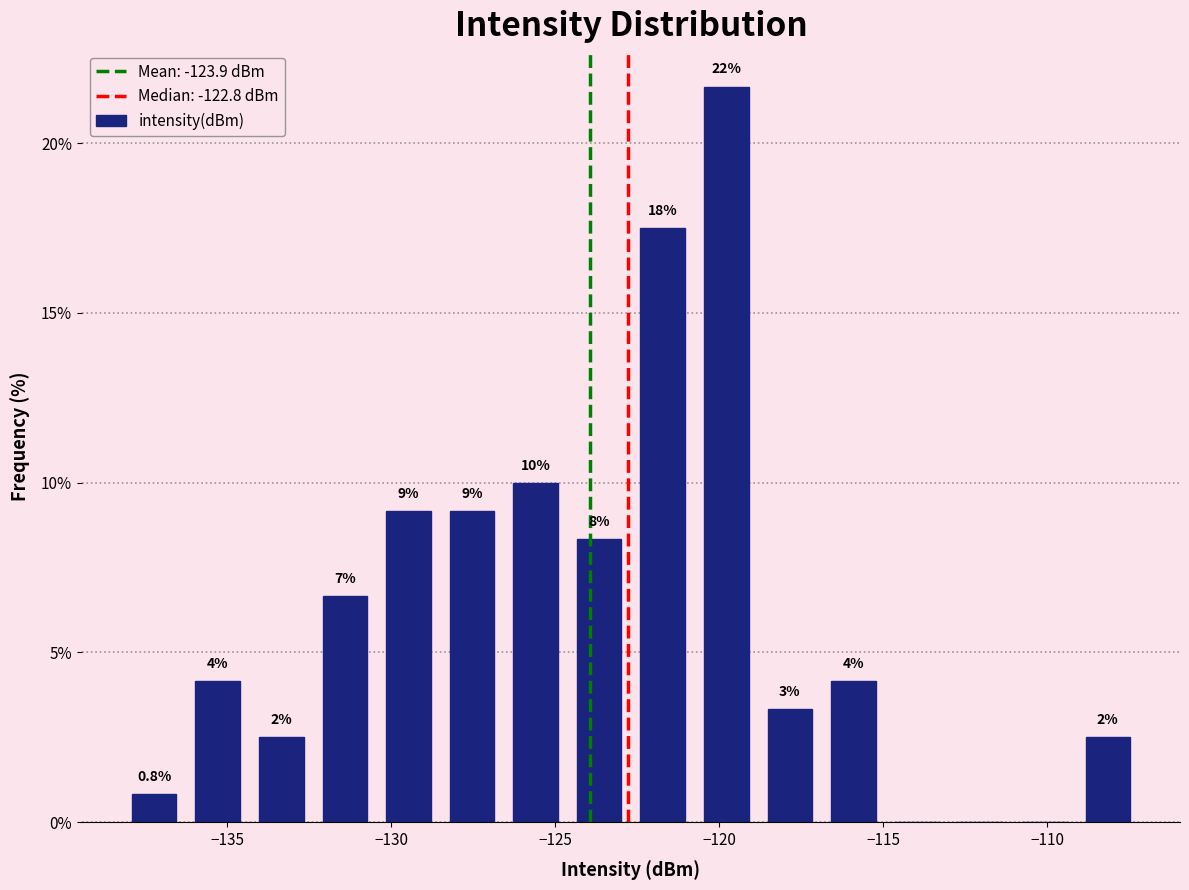

Read against the x-axis, roughly where is the centre of the tallest bar?

-120.0